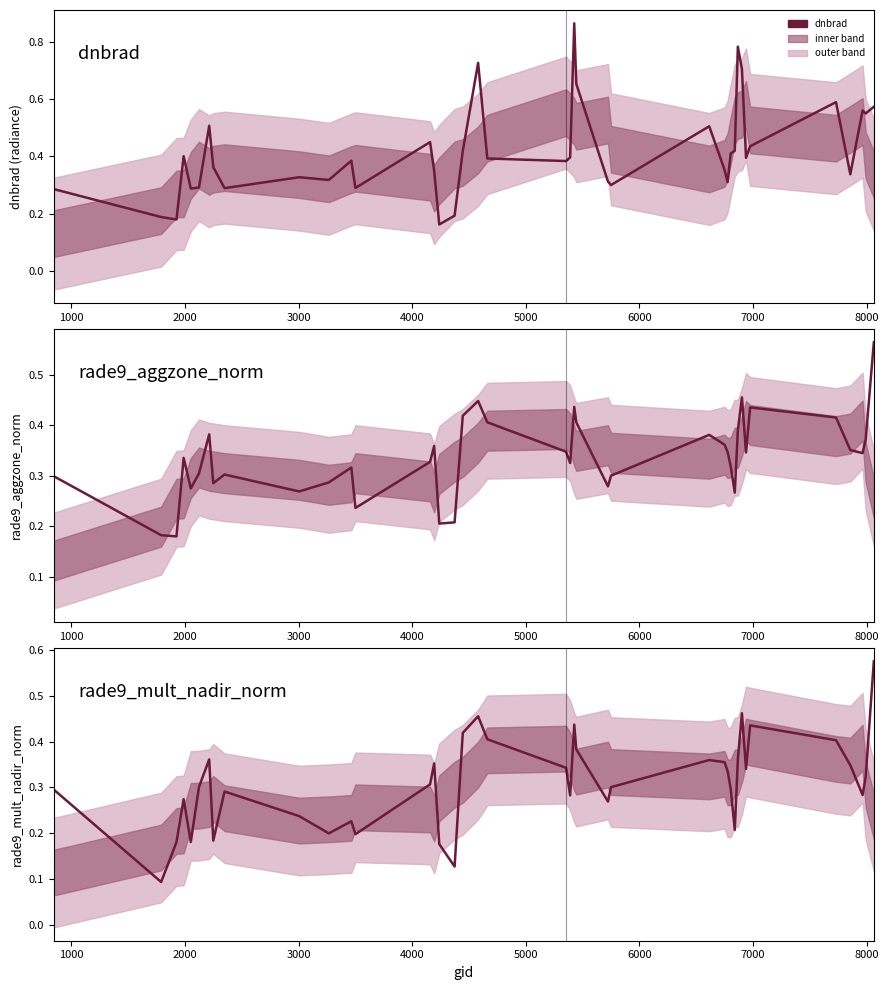

How many interior local valleys does the dnbrad series have?

12